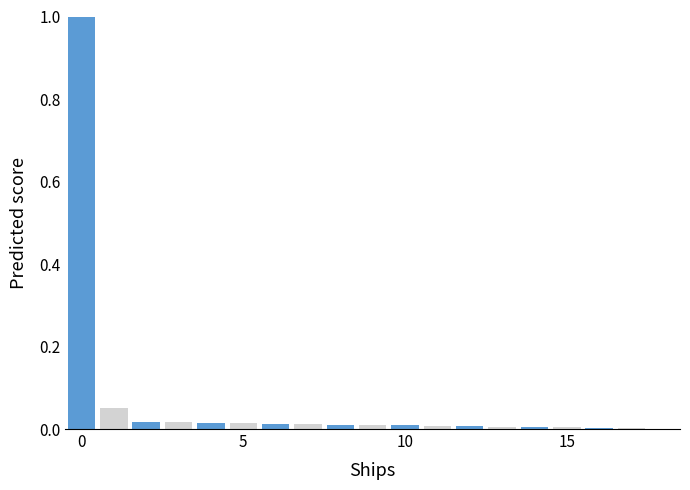

What is the greatest value displayed?

1.0